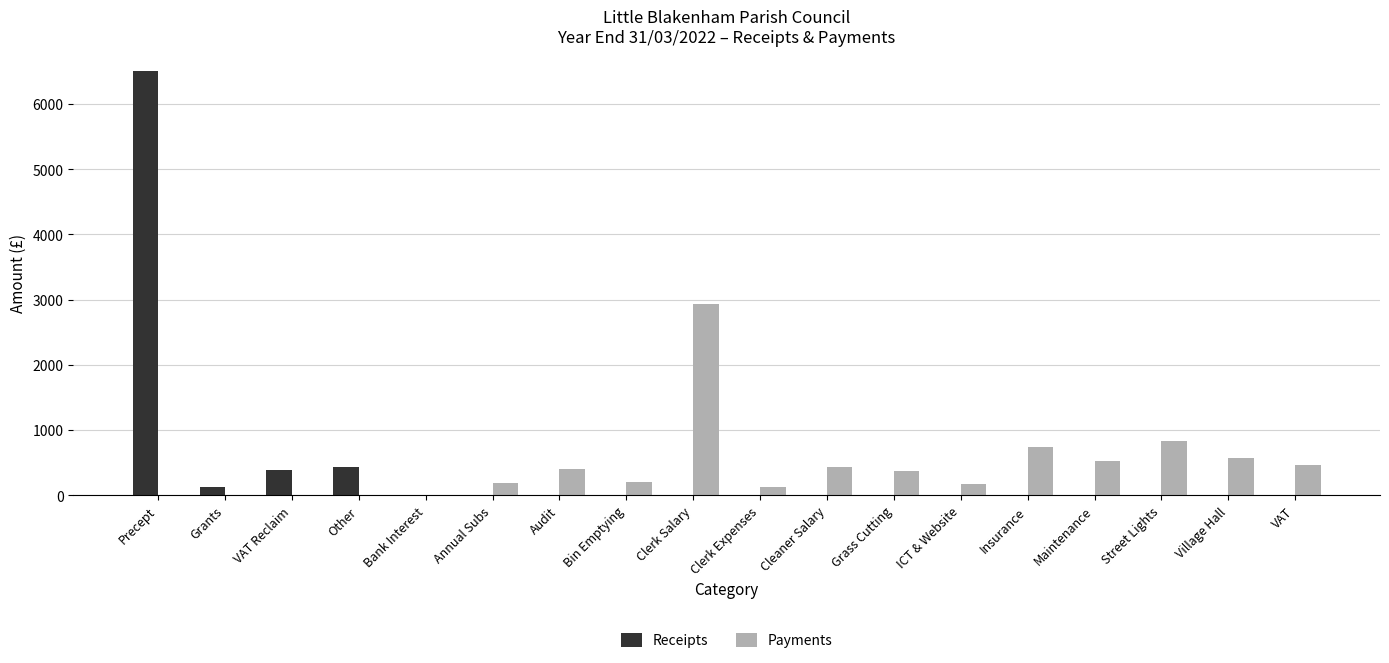

What is the maximum value shown in the chart?

6500.0